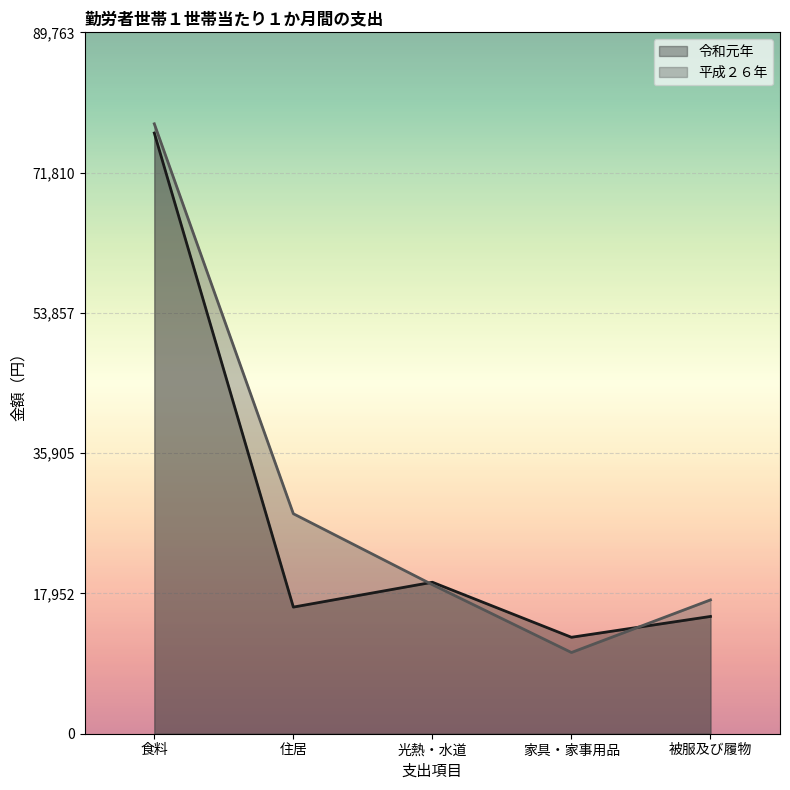

What are all the series names shown in the legend?

令和元年, 平成２６年